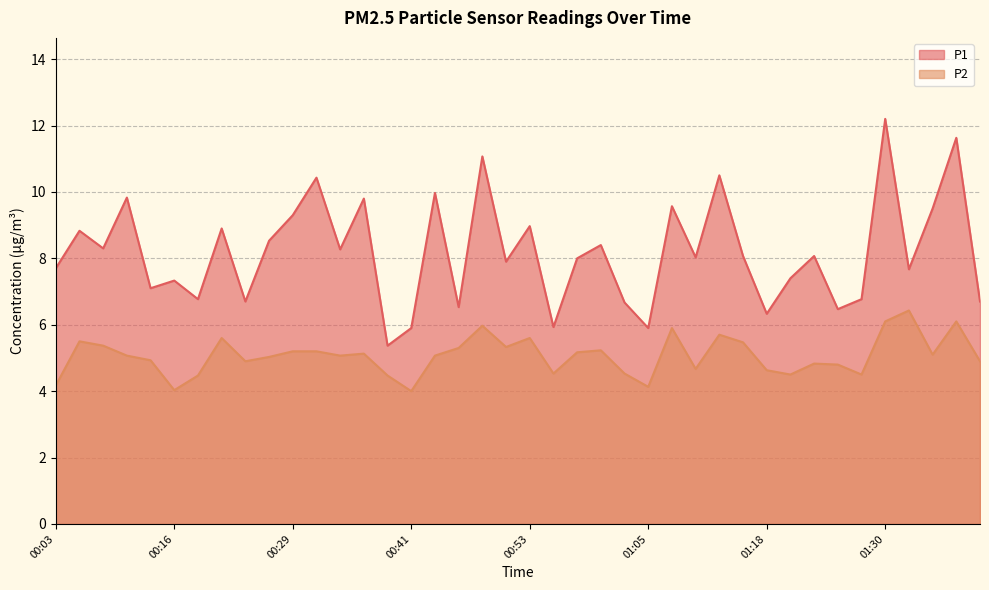

What is the label of the 25th point from the right?

00:41